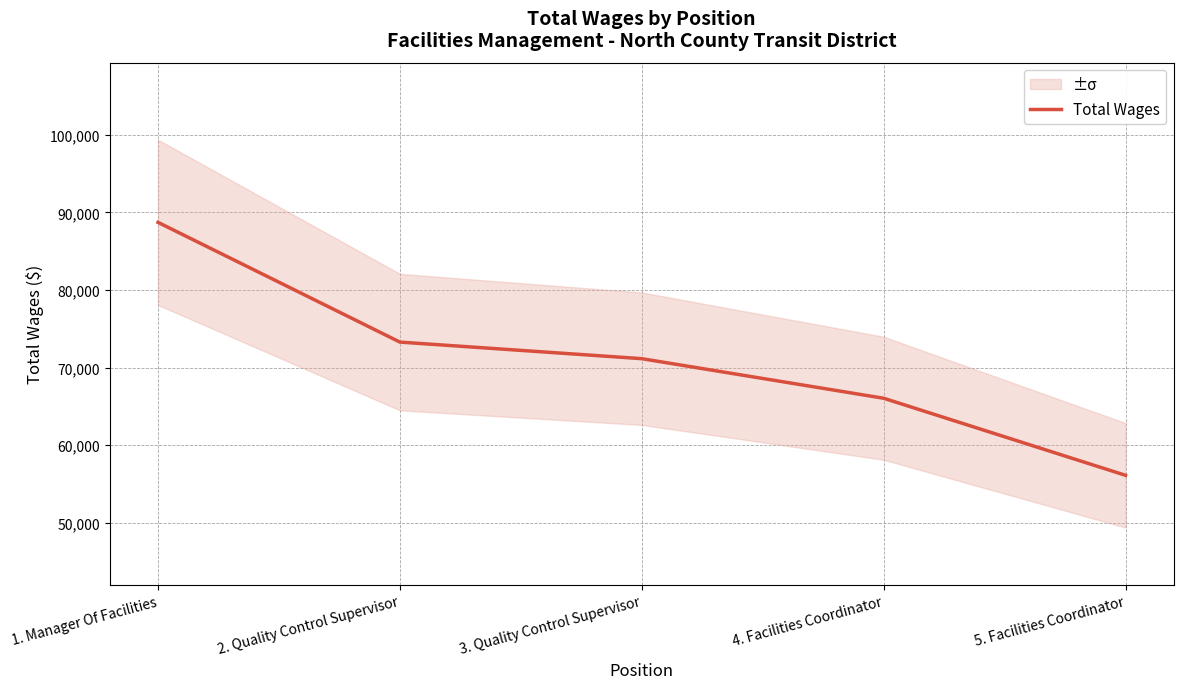

The chart shows a value of 75405 at 5. Facilities Coordinator. True or false?

False